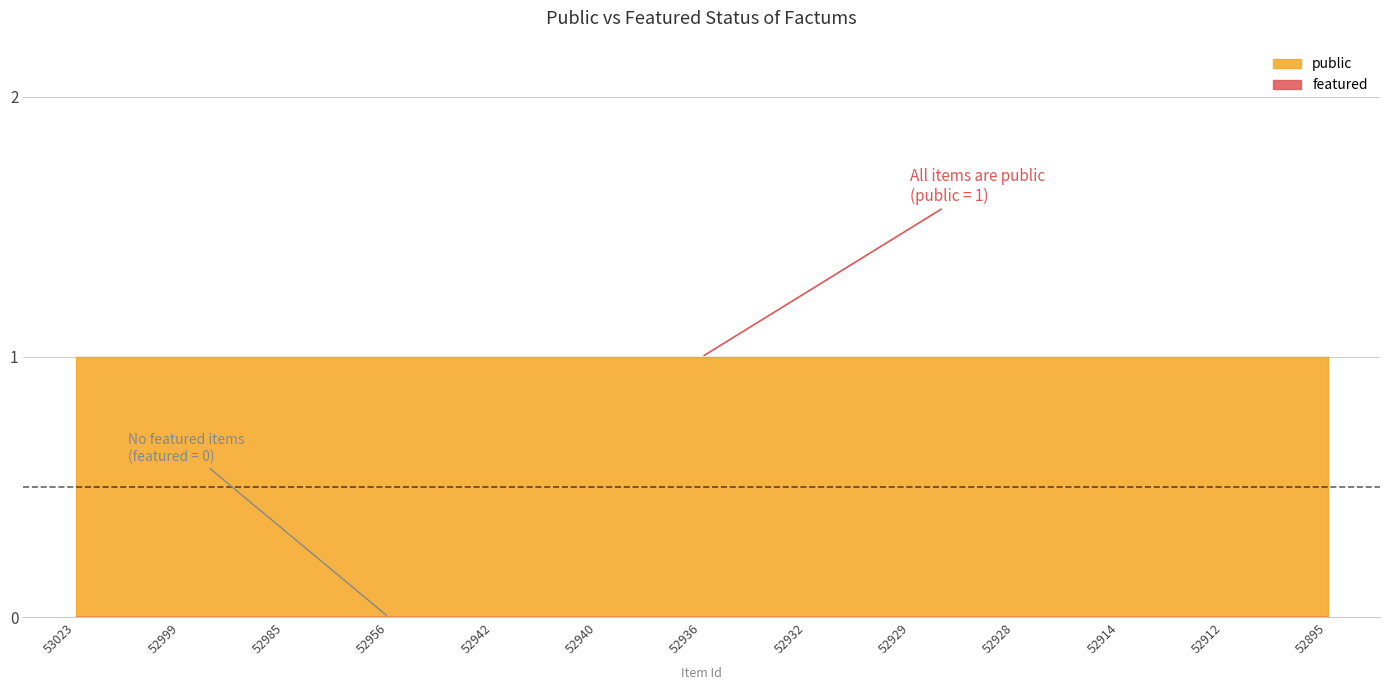

Read the public value at 52912.

1